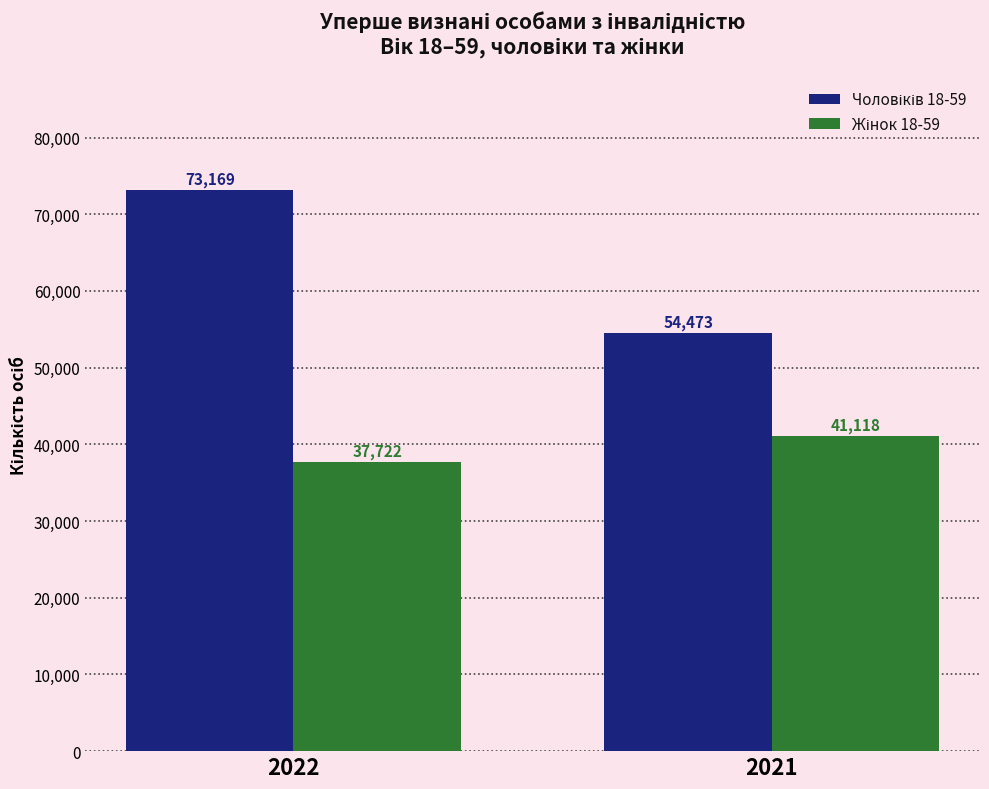

Which category has the lowest value across all series?

2022